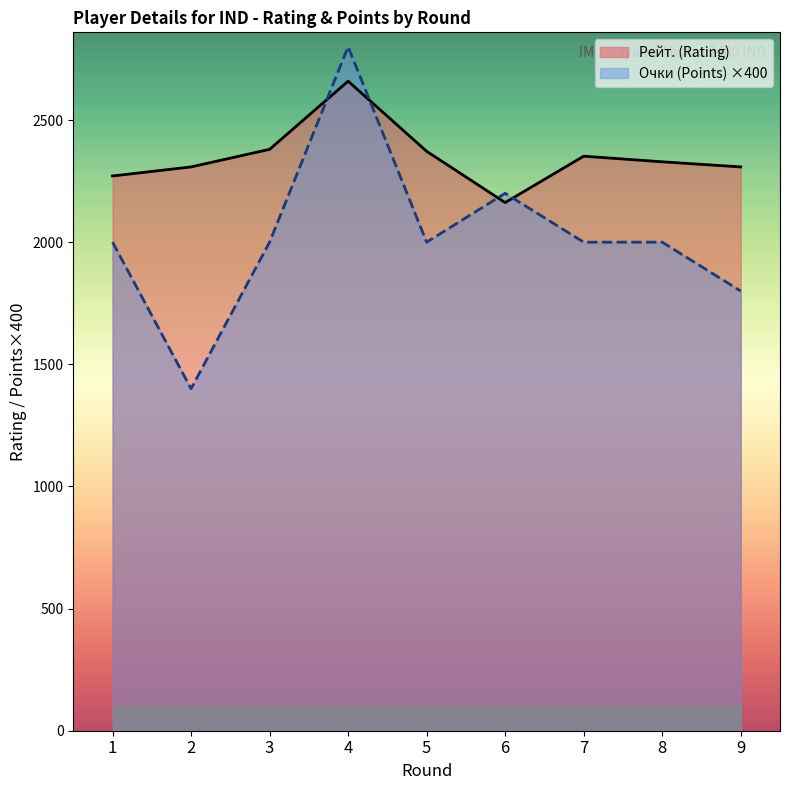

What is the sum of all Рейт. (Rating) values?

21141